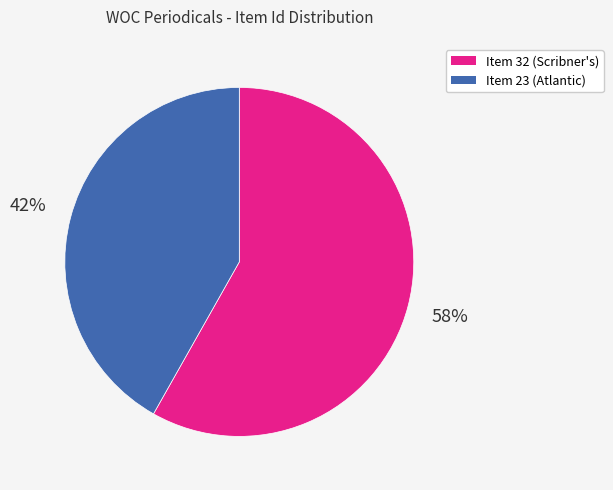

To the nearest percent, what is the difference between the largest and smallest slice percentages?

16%